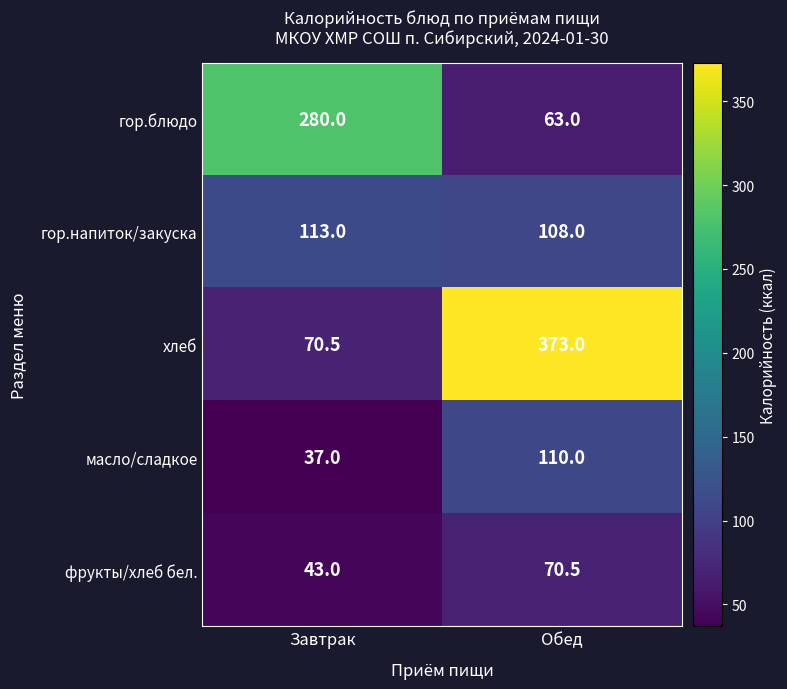

At which category is the sum across all series the highest?

Обед